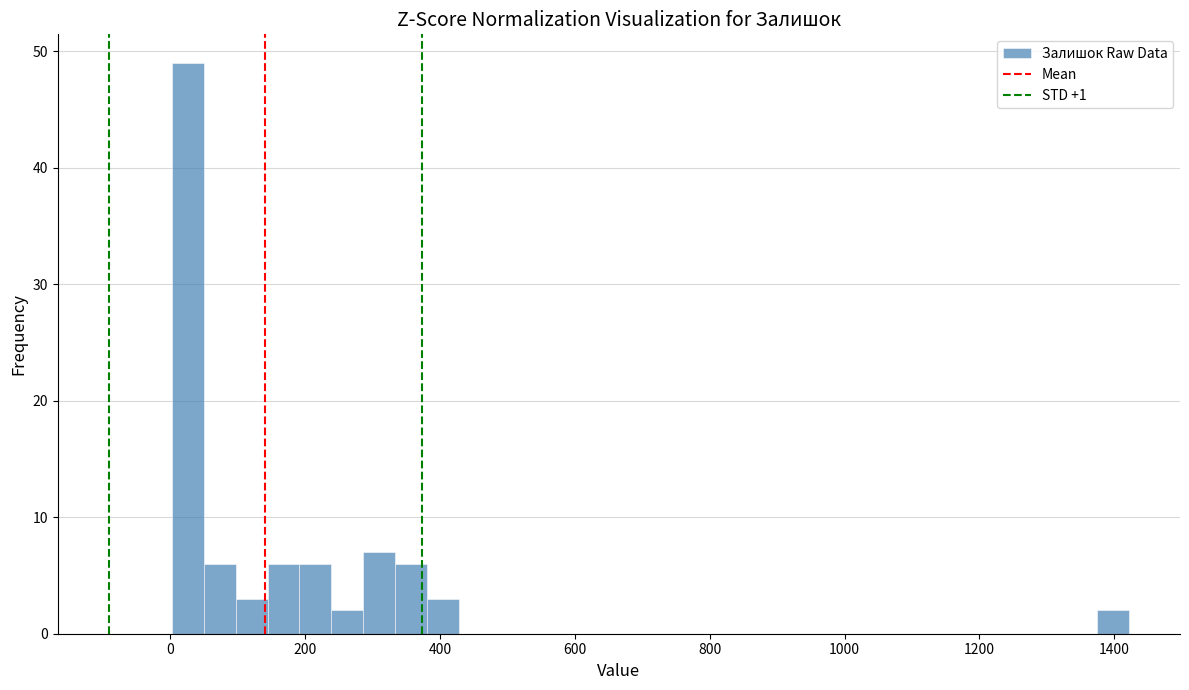

Read against the x-axis, roughly where is the centre of the tallest bar?

20